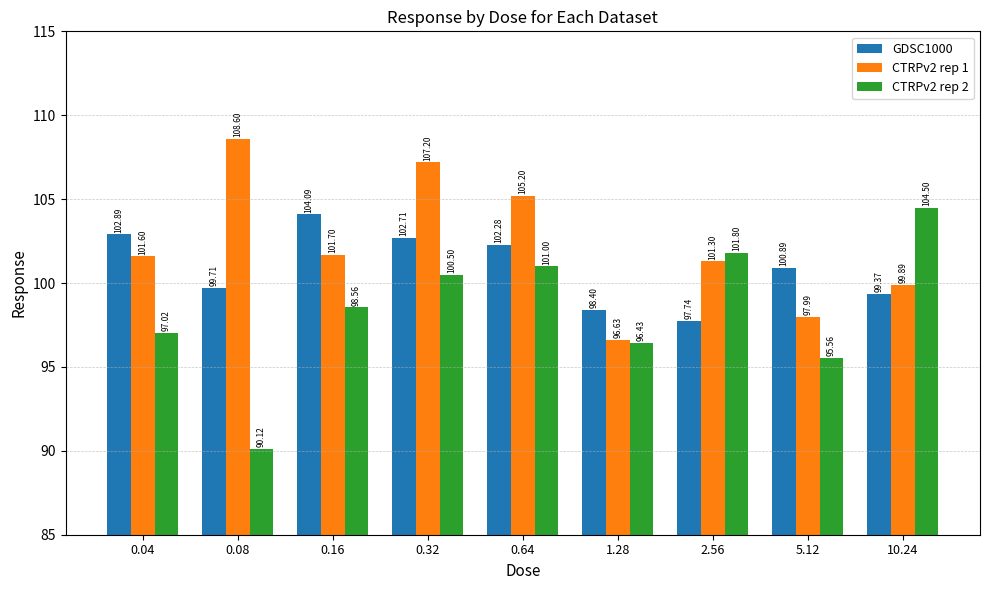

What is the difference between the CTRPv2 rep 1 values at 10.24 and 0.64?

5.3